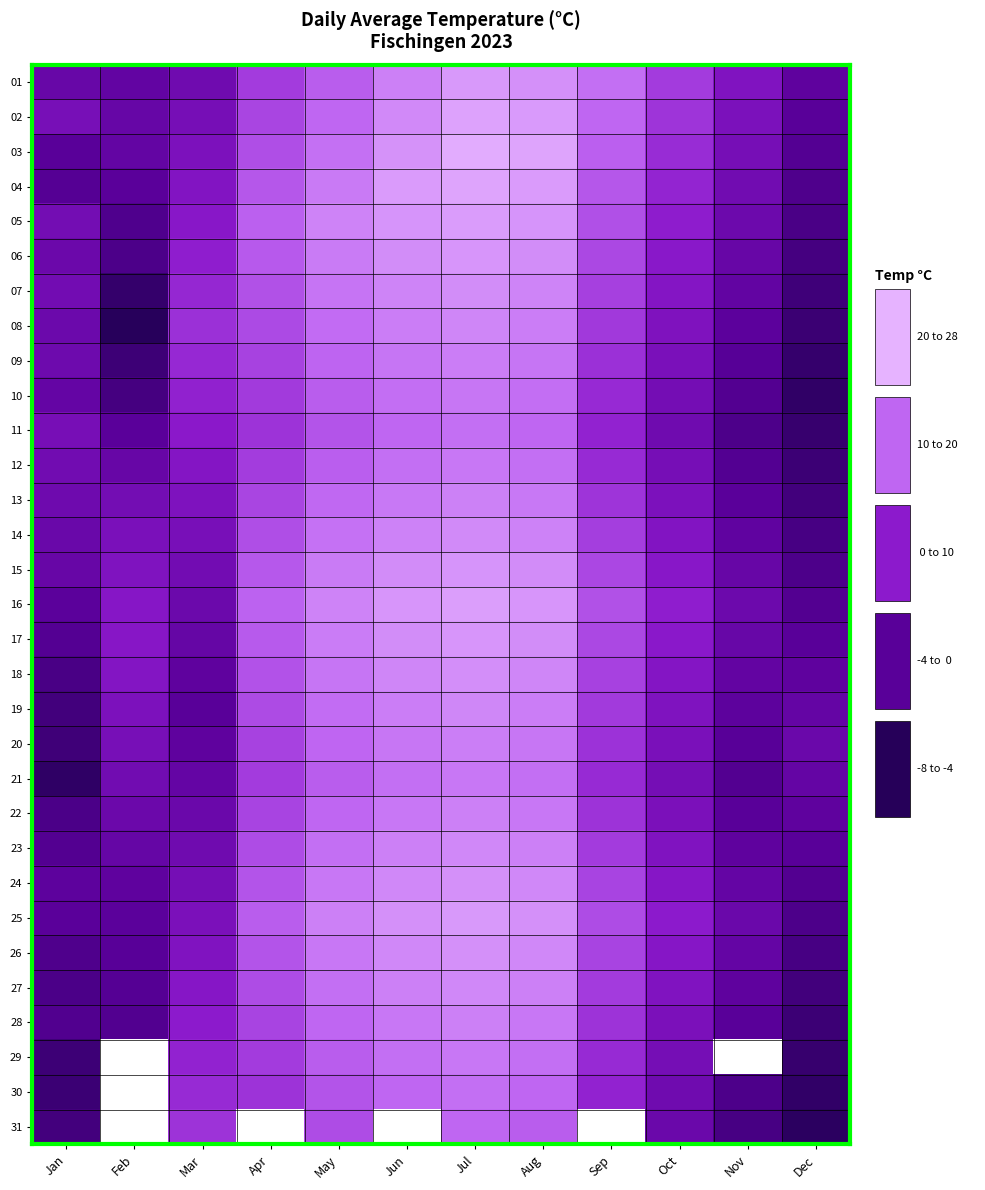

What is the difference between the 22 values at Nov and Mar?

3.0